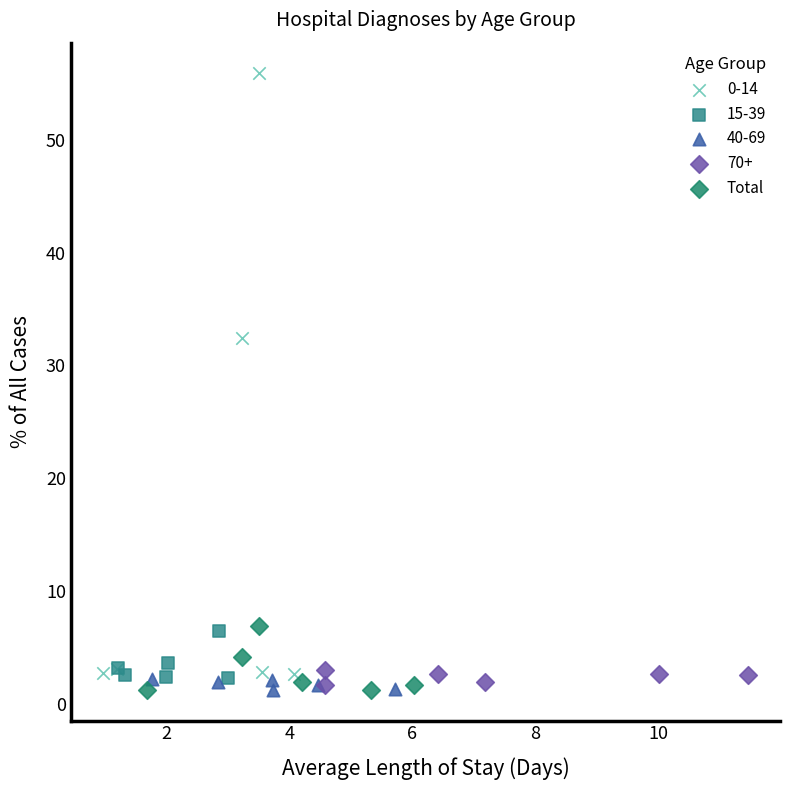

Which series reaches the maximum Y coordinate?

0-14